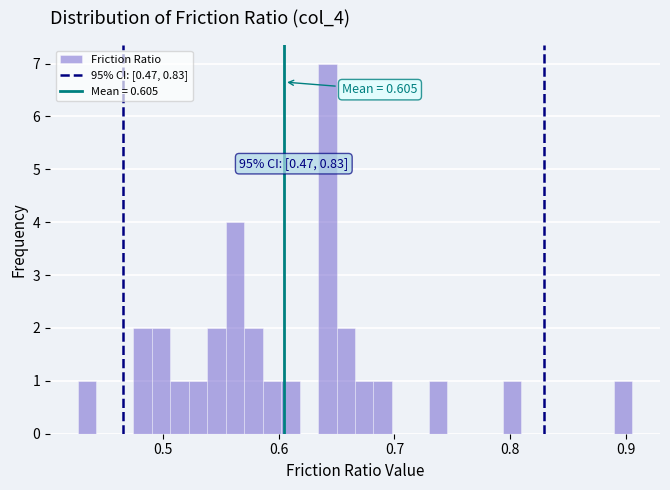

Read against the x-axis, roughly where is the centre of the tallest bar?

0.64